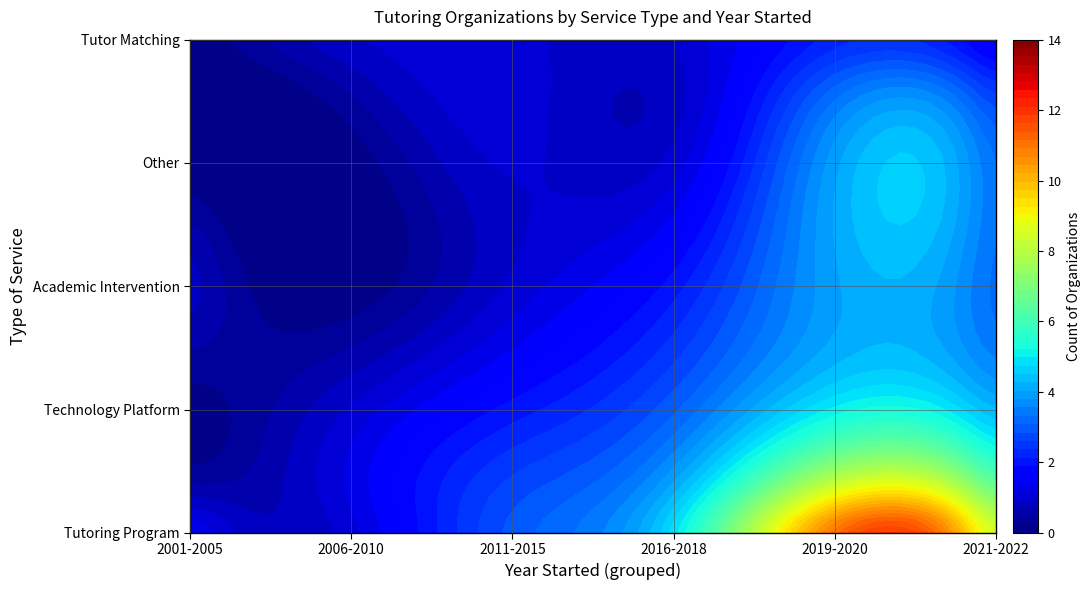

The value of Other at Technology Platform is 3. True or false?

False